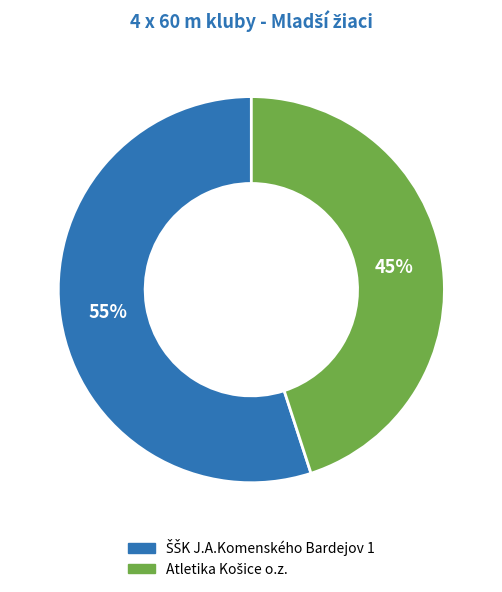

To the nearest percent, what is the average slice percentage?

50%